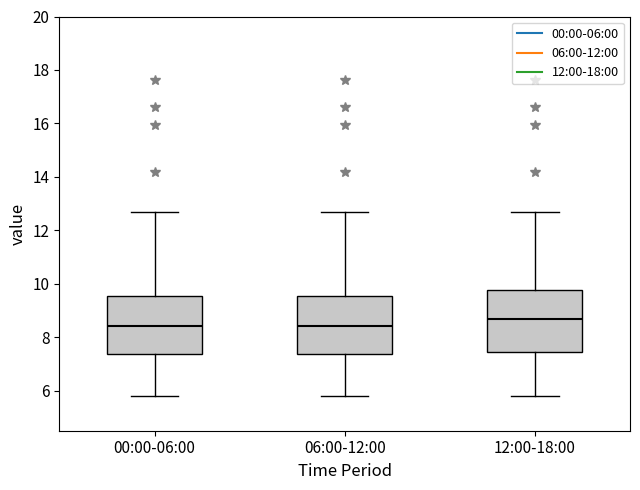

Reading left to right, read every box against the y-axis: the position of its median line, the range the box covers, and the ends of its whiskers. The values are not printed on the chart, so give them approximately, as read against the axis.

00:00-06:00: median 8.4, box 7.4 to 9.6, whiskers 5.8 to 12.8
06:00-12:00: median 8.4, box 7.4 to 9.6, whiskers 5.8 to 12.8
12:00-18:00: median 8.6, box 7.4 to 9.8, whiskers 5.8 to 12.8